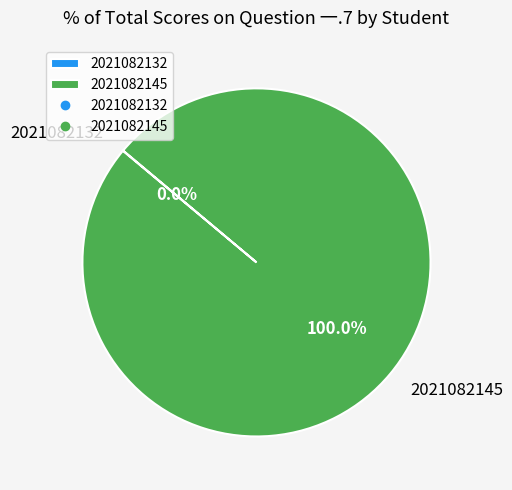

Does 2021082145 account for over 50% of the chart?

Yes